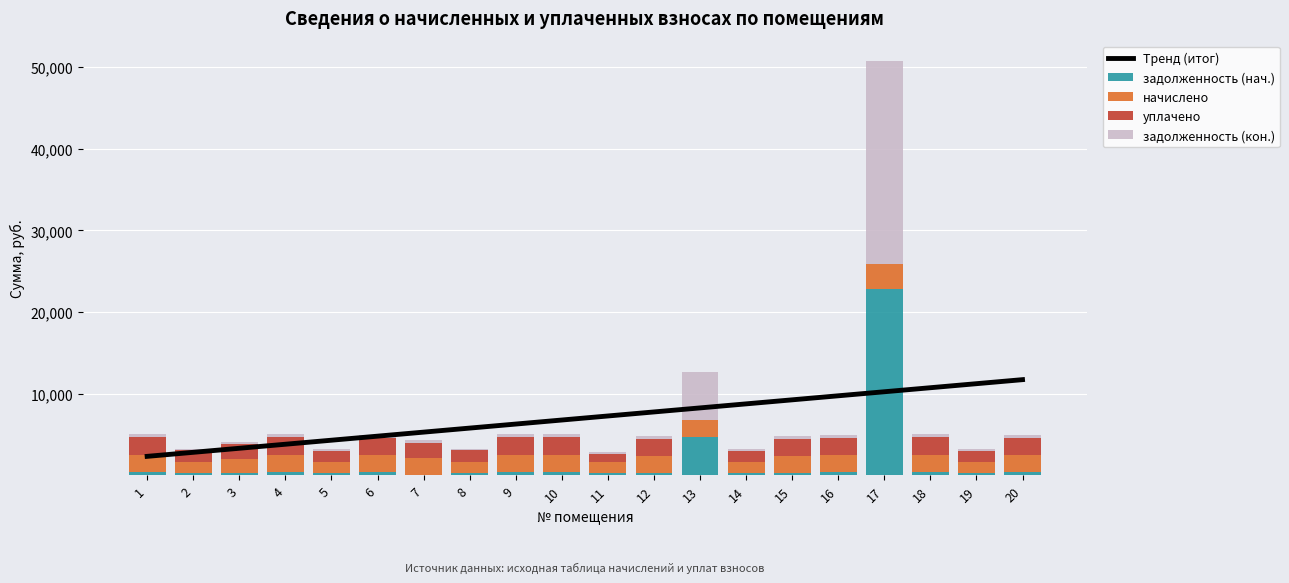

How many values in the уплачено series are below 2047?

10